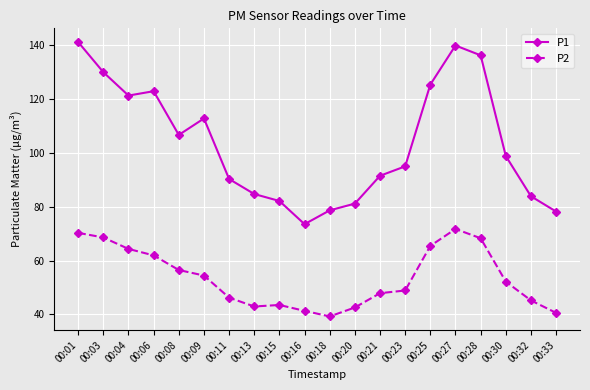

Which series has the largest range (max minus min)?

P1